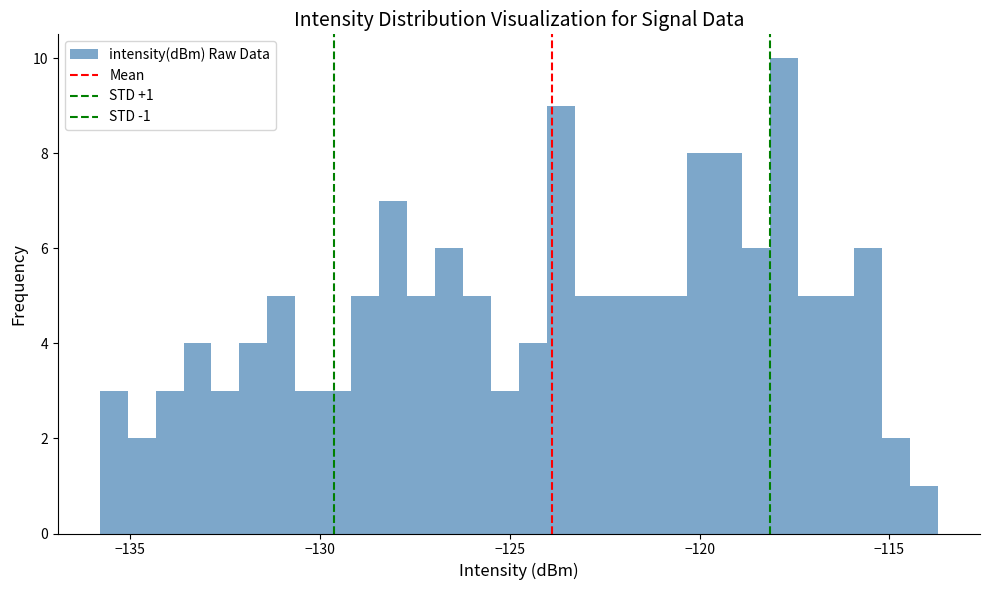

Read against the x-axis, roughly where is the centre of the tallest bar?

-118.0